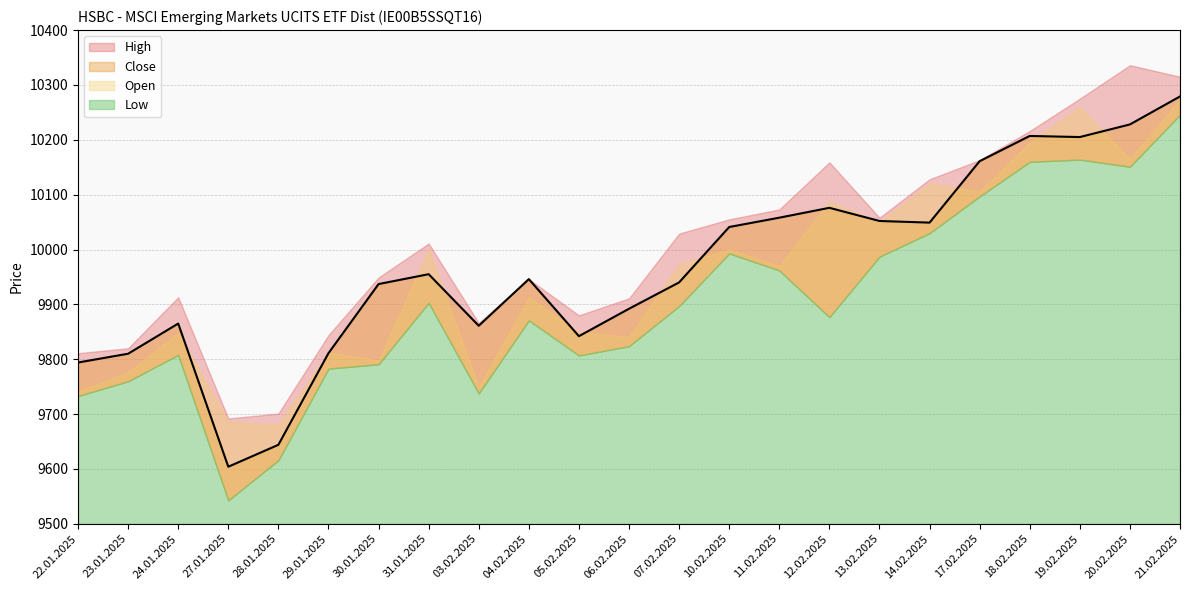

What is the difference between the maximum and minimum values in the Open series?

592